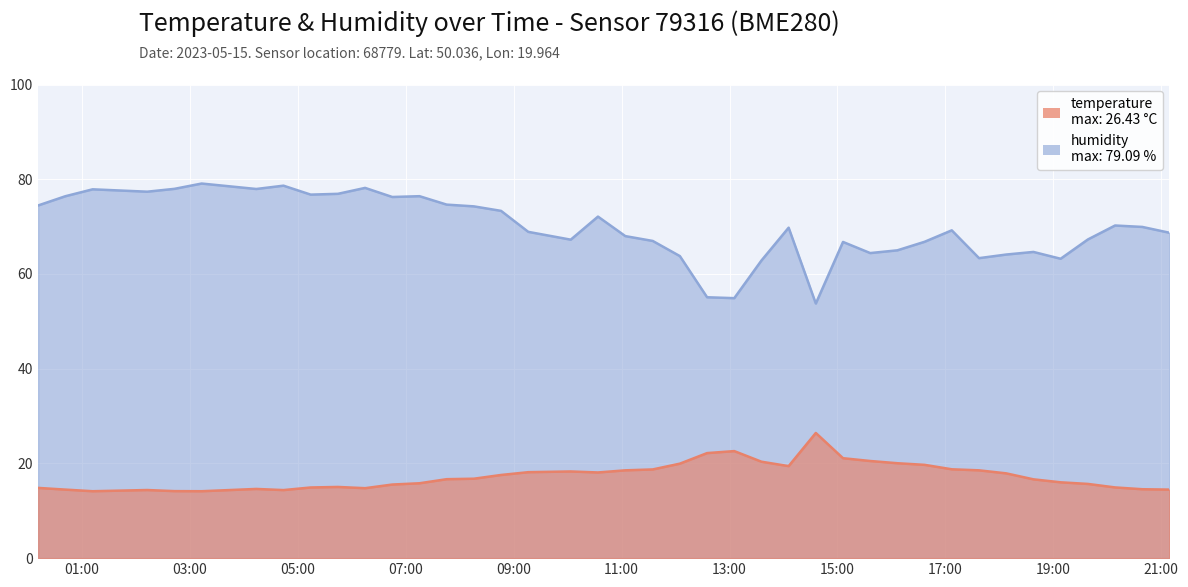

Reading left to right, transcribe all the data shown in this chart.

temperature: 14.8	14.5	14.1	14.4	14.2	14.1	14.6	14.4	14.9	15.0	14.8	15.5	15.8	16.7	16.8	17.6	18.1	18.3	18.1	18.5	18.7	19.9	22.2	22.6	20.4	19.4	26.4	21.1	20.5	20.0	19.7	18.8	18.5	17.9	16.6	16.0	15.7	14.9	14.6	14.5
humidity: 74.5	76.4	77.9	77.4	78.0	79.1	77.9	78.6	76.8	76.9	78.2	76.2	76.4	74.6	74.3	73.3	68.9	67.2	72.1	68.0	67.0	63.8	55.1	54.9	62.8	69.8	53.8	66.8	64.4	65.0	66.8	69.2	63.3	64.1	64.7	63.2	67.3	70.2	69.9	68.7